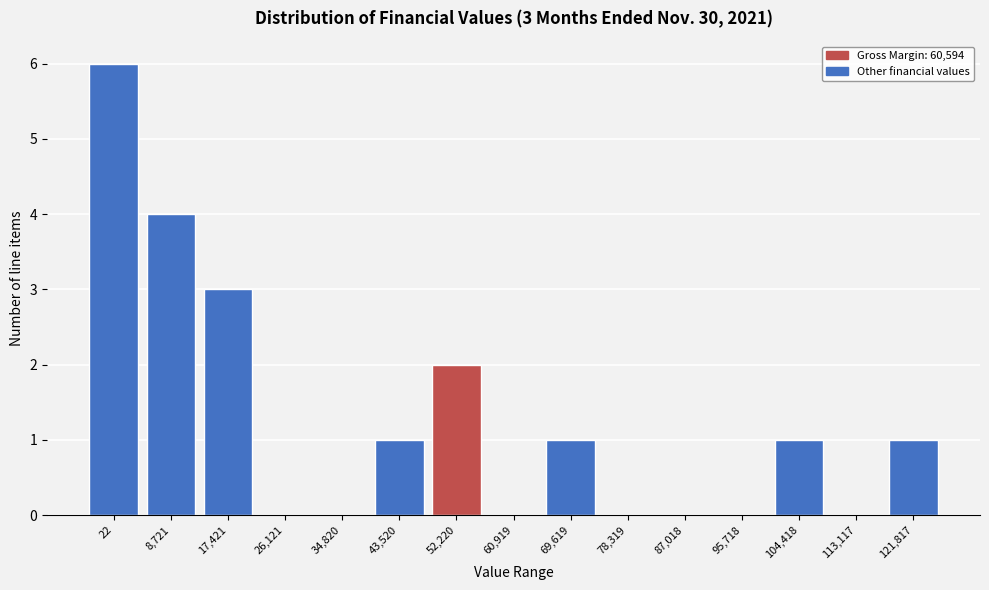

Reading left to right, transcribe all the data shown in this chart.

22=6	8,721=4	17,421=3	26,121=0	34,820=0	43,520=1	52,220=2	60,919=0	69,619=1	78,319=0	87,018=0	95,718=0	104,418=1	113,117=0	121,817=1